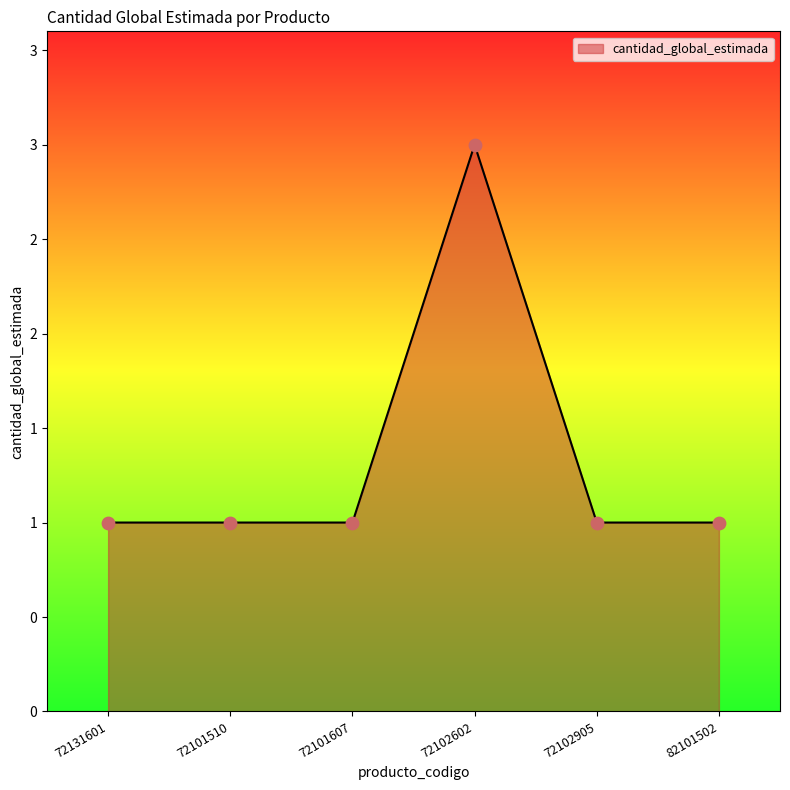

Does the chart have visible grid lines?

No